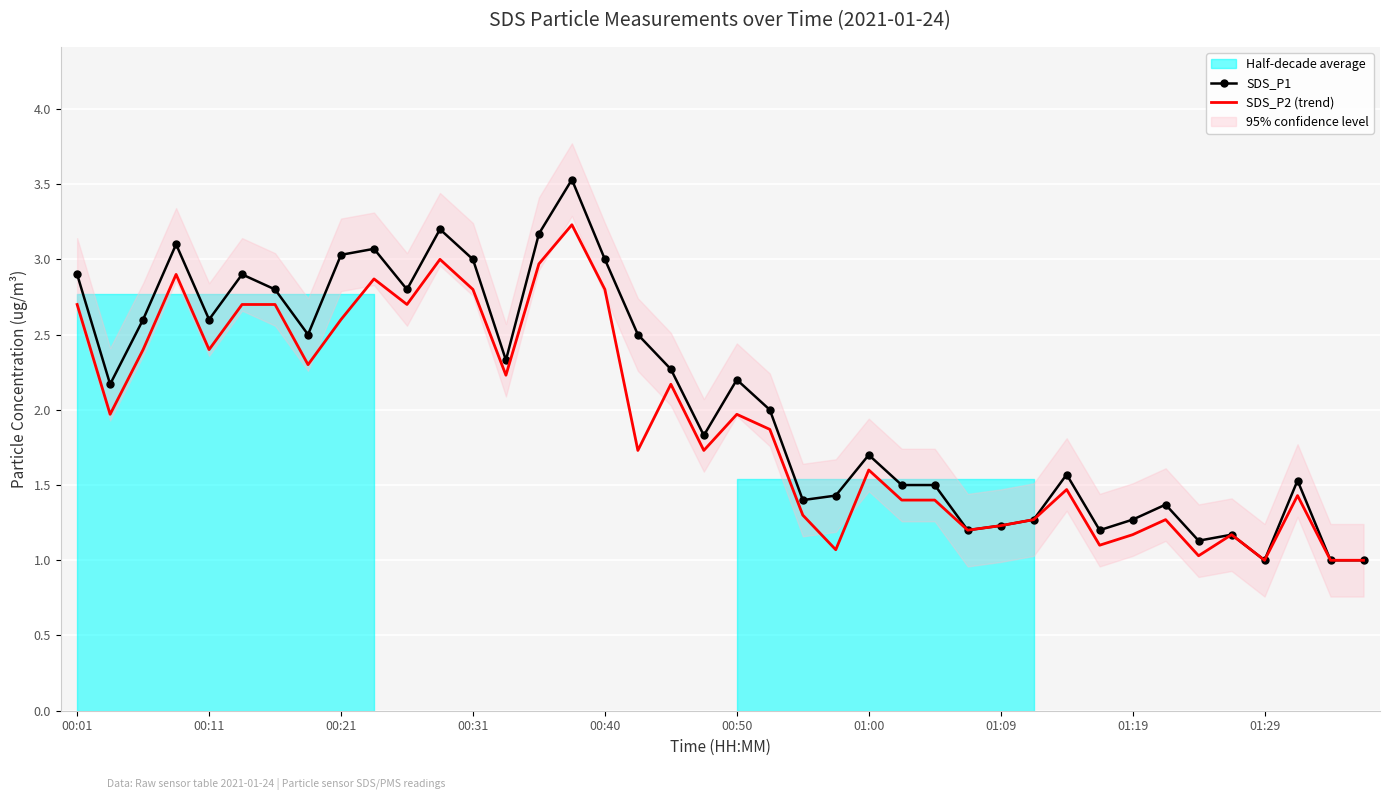

List the series in order of their overall mean, highest first.

SDS_P1, SDS_P2 (trend)